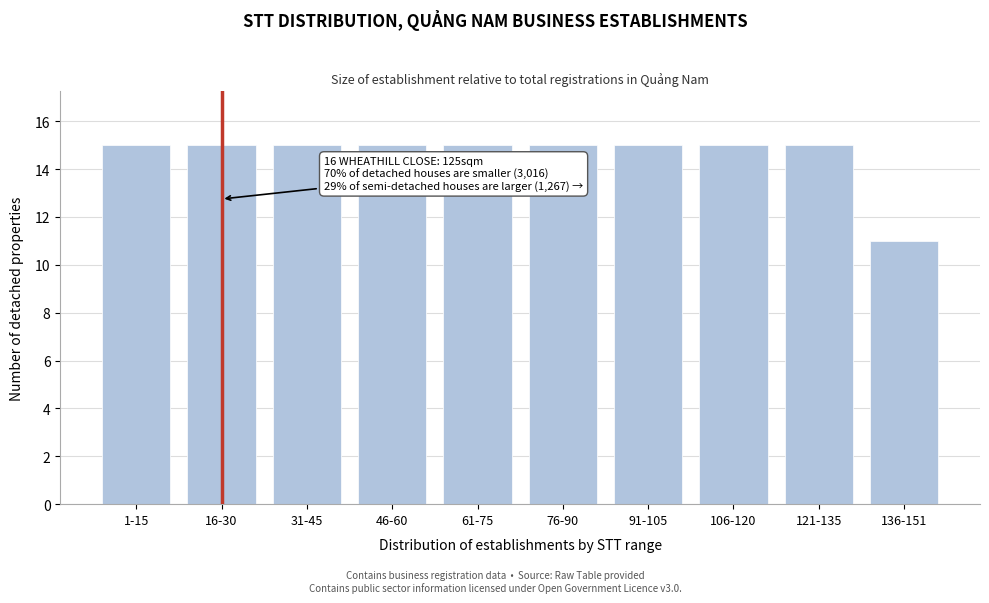

Reading right to left, extract all data points from this chart.

11	15	15	15	15	15	15	15	15	15